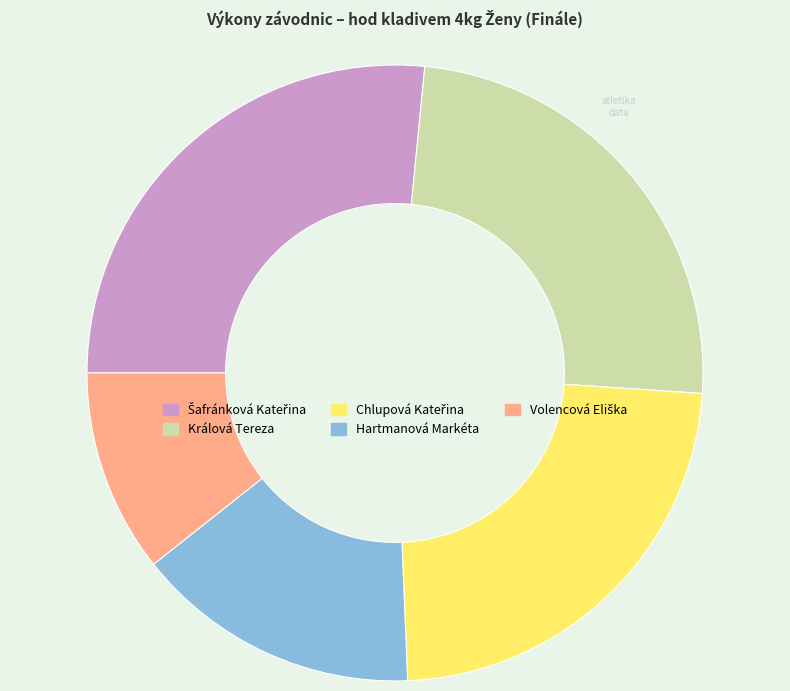

Do Králová Tereza and Hartmanová Markéta together represent more than half of the pie?

No